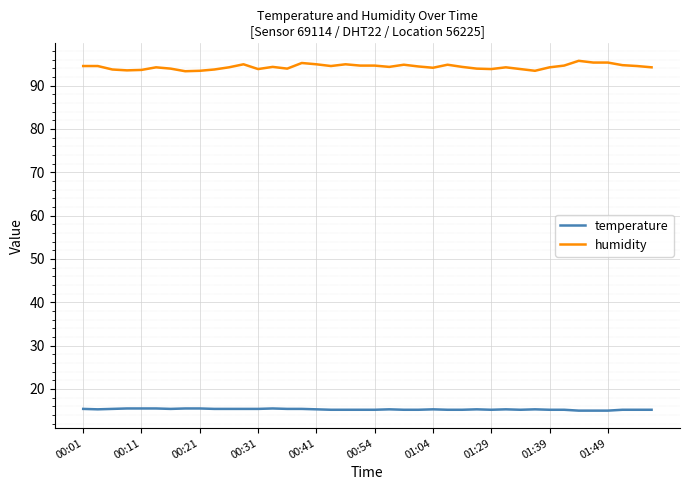

At how many categories does at least one series exceed 49?

40